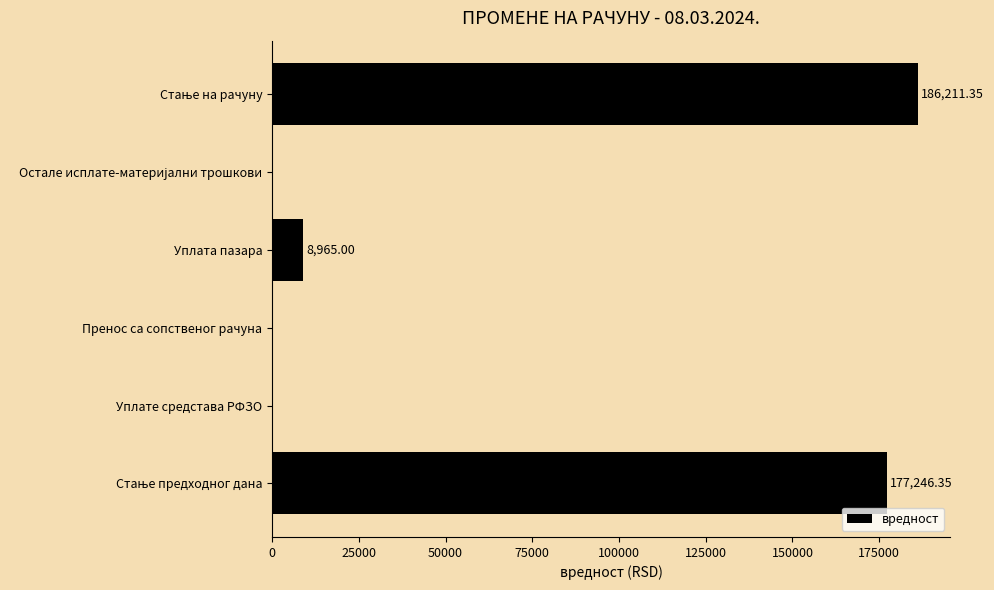

What is the sum of all values?

372422.7